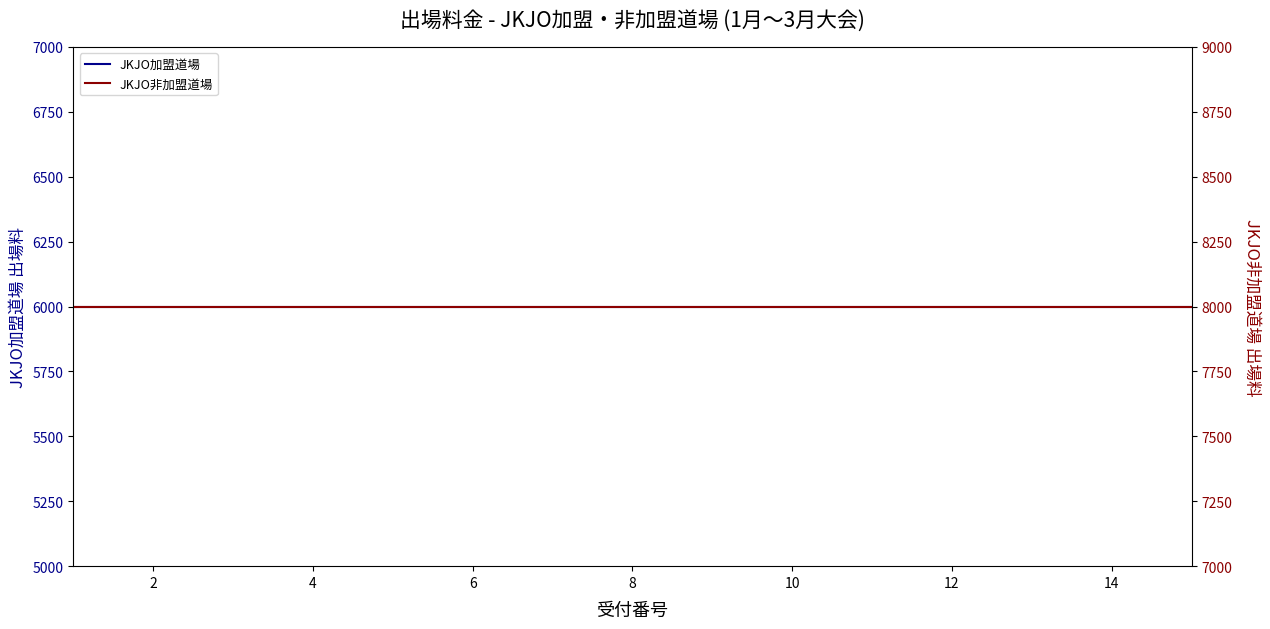

Rank the series by their maximum value, from highest to lowest.

JKJO非加盟道場, JKJO加盟道場